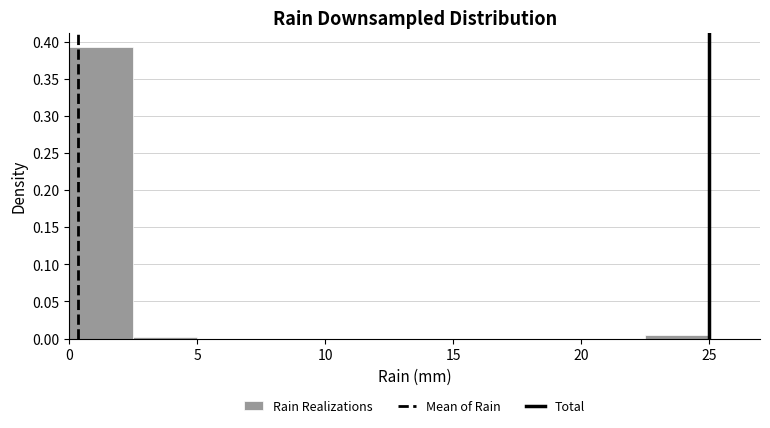

How tall is the bar that spans 22.5 to 25.0 on the x-axis? The values are not printed on the chart, so give them approximately, as read against the axis.

0.005